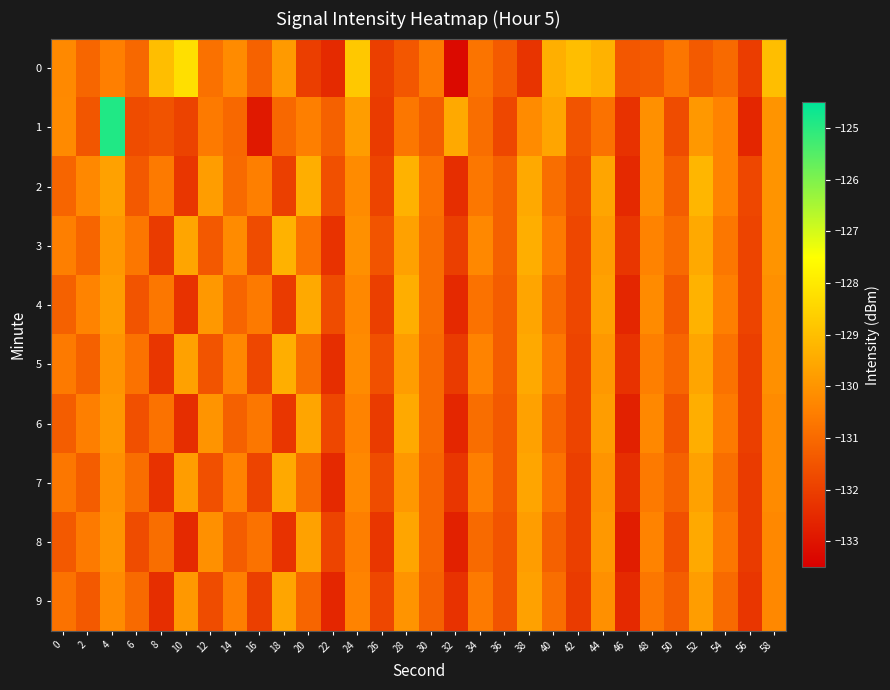

What is the total value across all series at 40?

-1306.2